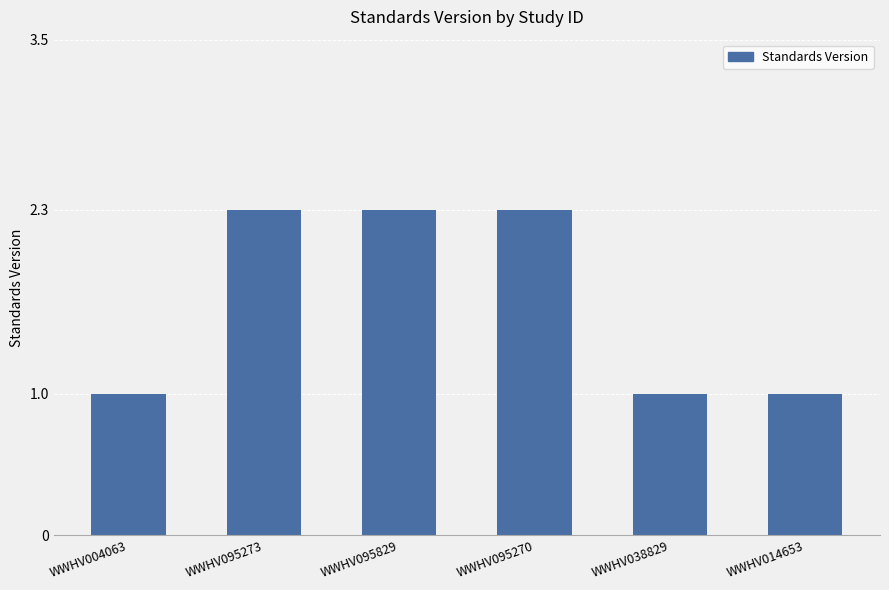

What is the label of the 5th bar from the right?

WWHV095273